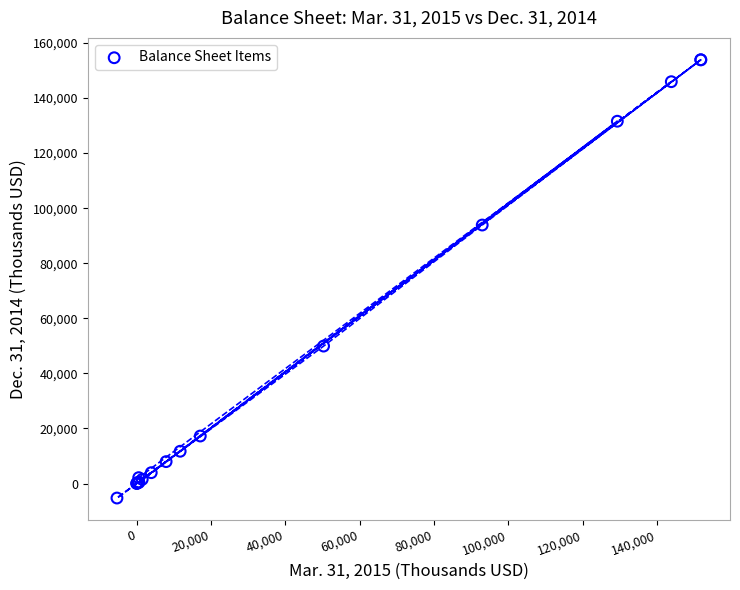

What Y value in the scatter plot is closest to 74310?

93880